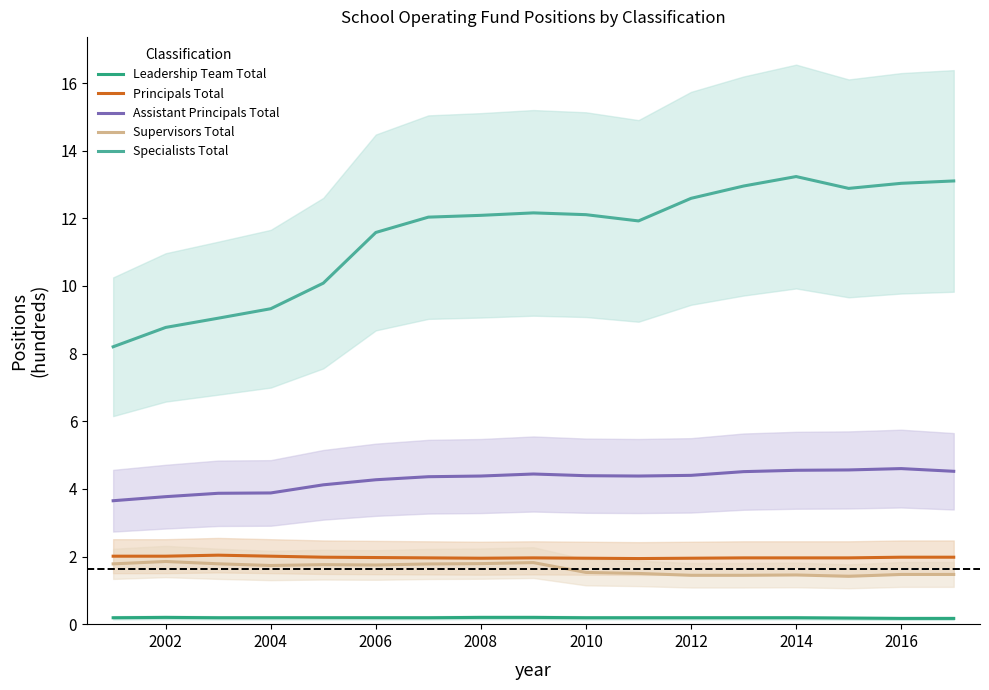

Reading left to right, transcribe all the data shown in this chart.

Leadership Team Total: 0.2	0.2	0.2	0.2	0.2	0.2	0.2	0.2	0.2	0.2	0.2	0.2	0.2	0.2	0.2	0.2	0.2
Principals Total: 2.0	2.0	2.0	2.0	2.0	2.0	2.0	1.9	2.0	1.9	1.9	1.9	2.0	2.0	2.0	2.0	2.0
Assistant Principals Total: 3.6	3.8	3.9	3.9	4.1	4.3	4.4	4.4	4.4	4.4	4.4	4.4	4.5	4.5	4.6	4.6	4.5
Supervisors Total: 1.8	1.9	1.8	1.7	1.8	1.8	1.8	1.8	1.8	1.5	1.5	1.4	1.4	1.5	1.4	1.5	1.5
Specialists Total: 8.2	8.8	9.0	9.3	10.1	11.6	12.0	12.1	12.2	12.1	11.9	12.6	13.0	13.2	12.9	13.0	13.1